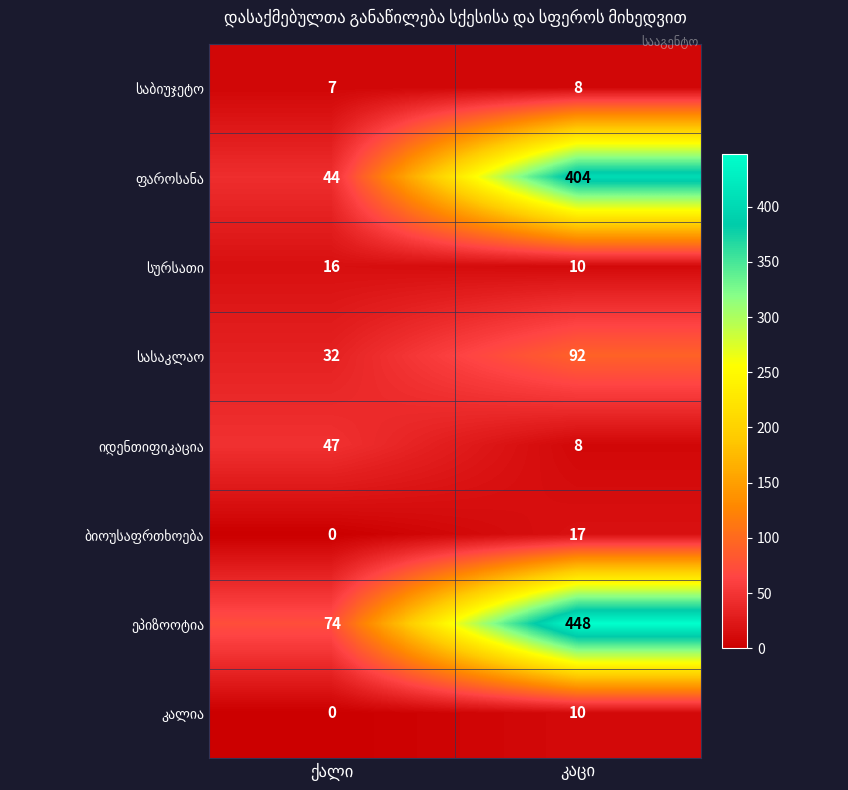

The სურსათი series shows 16 at ქალი. True or false?

True